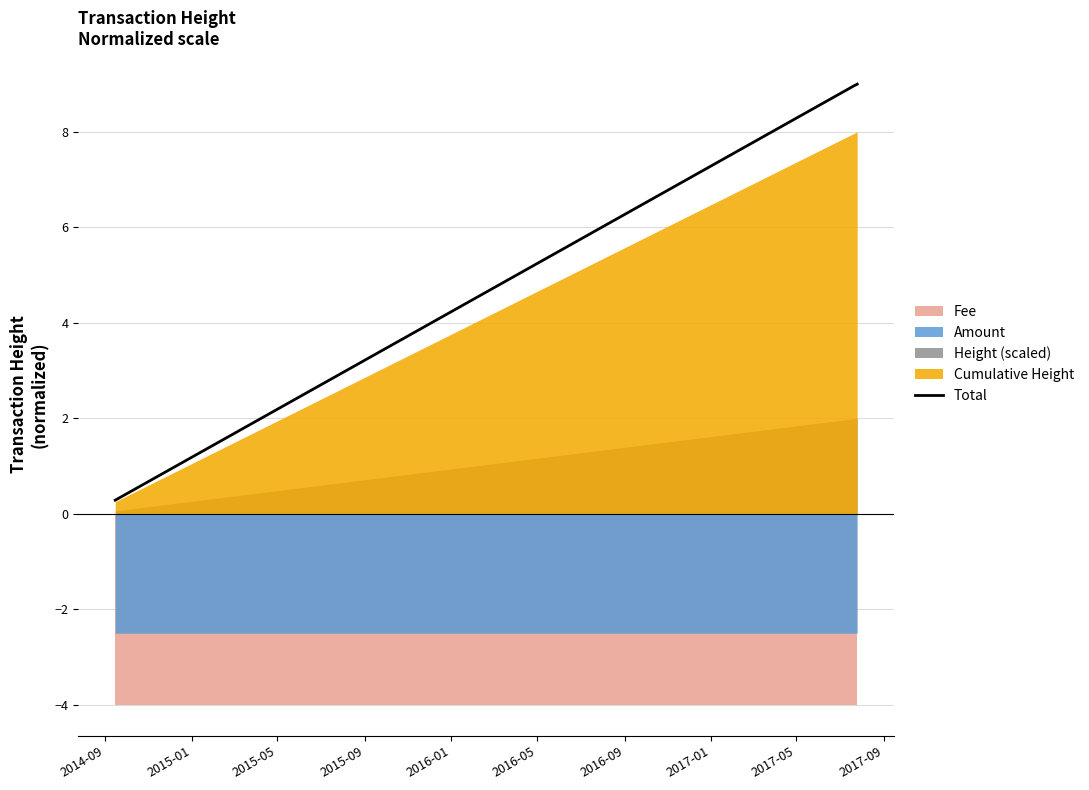

What is the maximum value for Total?

9.0